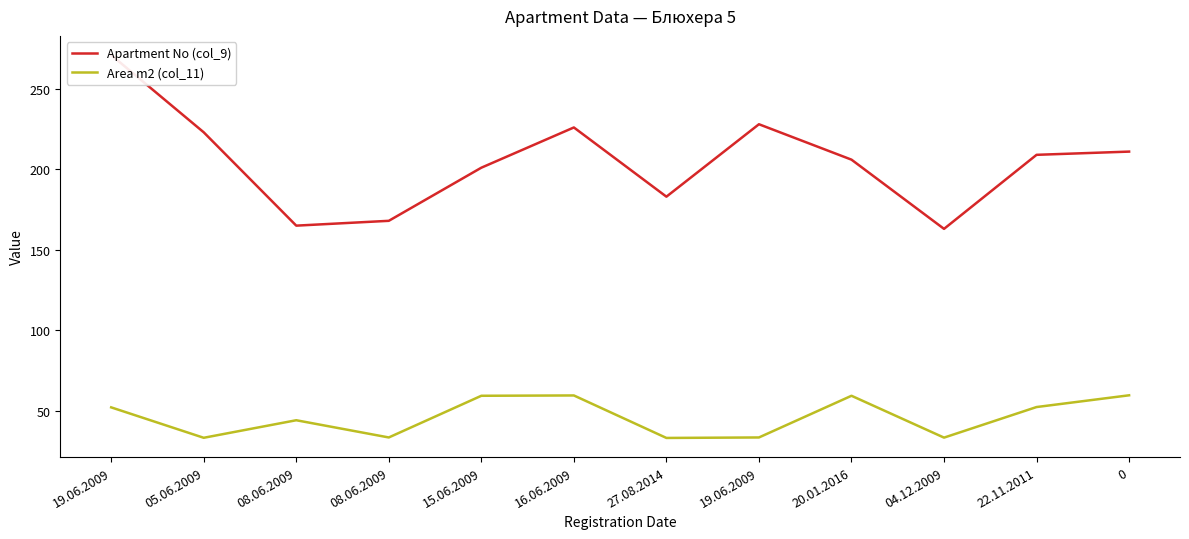

Between 0 and 19.06.2009, which is larger?

19.06.2009